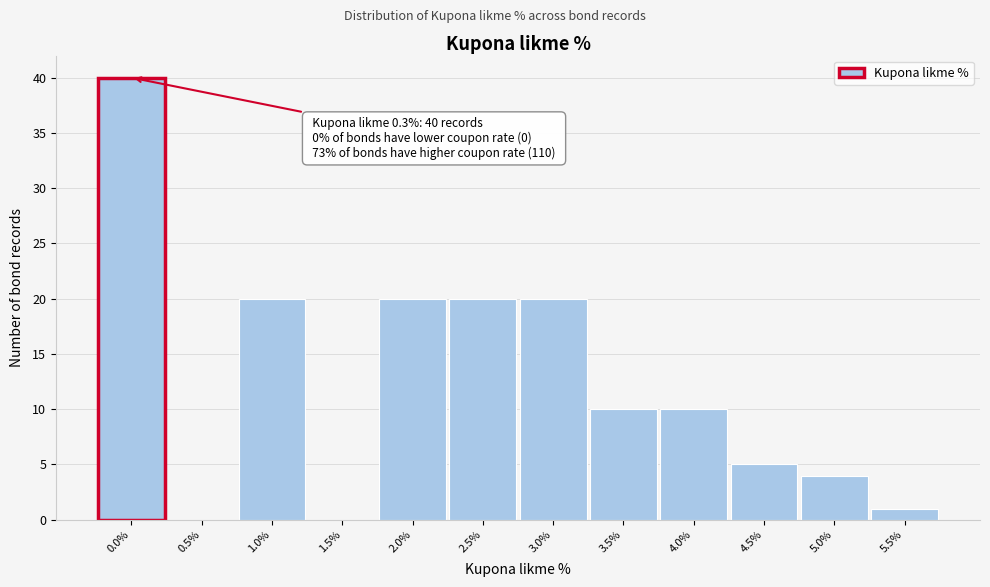

Reading left to right, list all the values displayed in this chart.

0.0%=40	0.5%=0	1.0%=20	1.5%=0	2.0%=20	2.5%=20	3.0%=20	3.5%=10	4.0%=10	4.5%=5	5.0%=4	5.5%=1